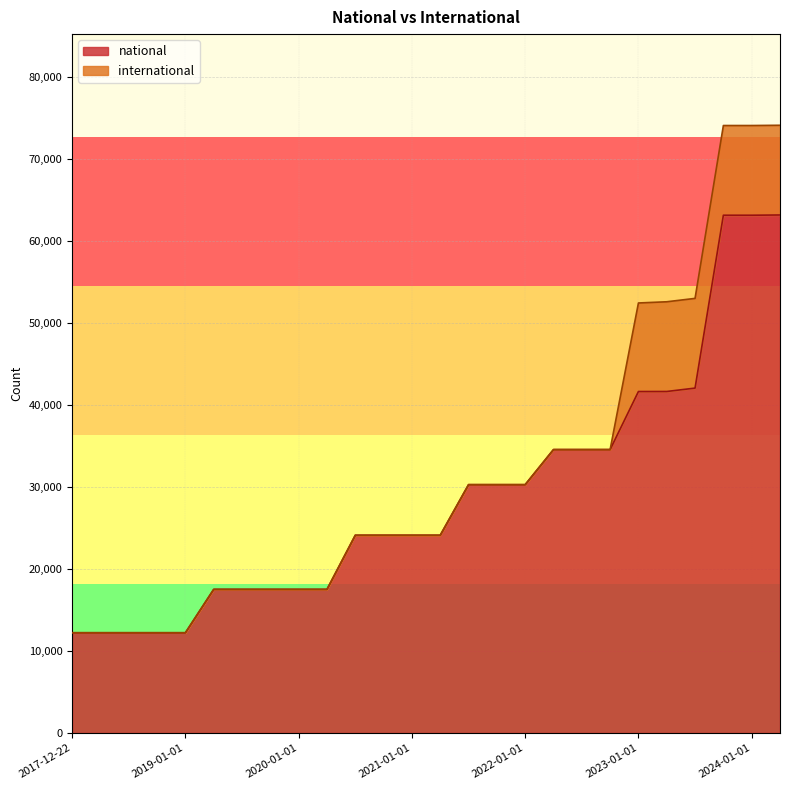

What is the difference between the maximum and minimum values?

50947